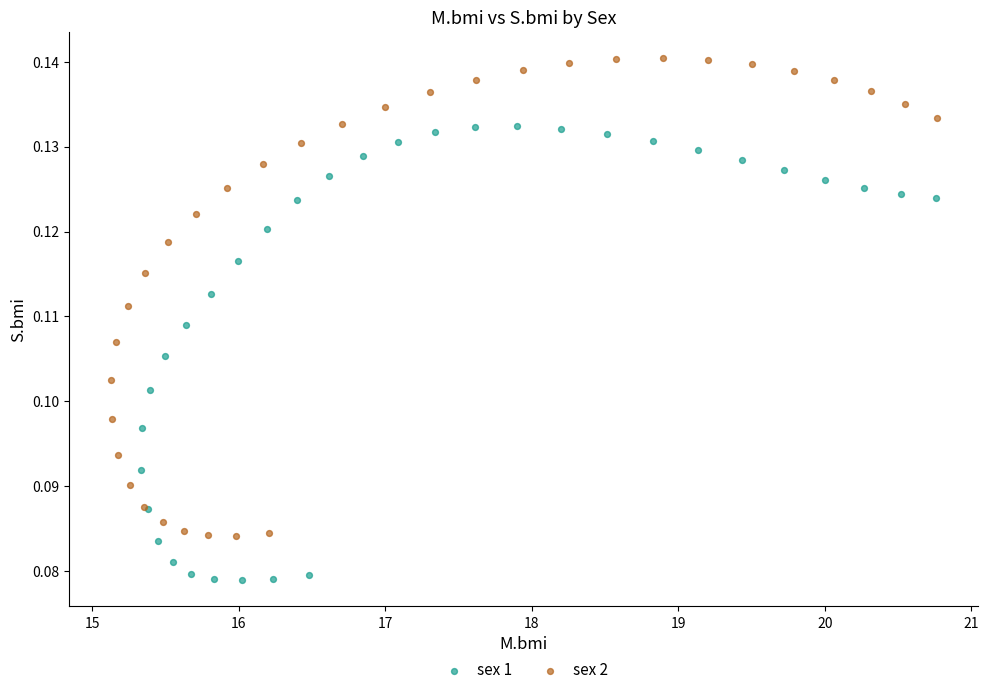

Which series reaches the minimum Y coordinate?

sex 1